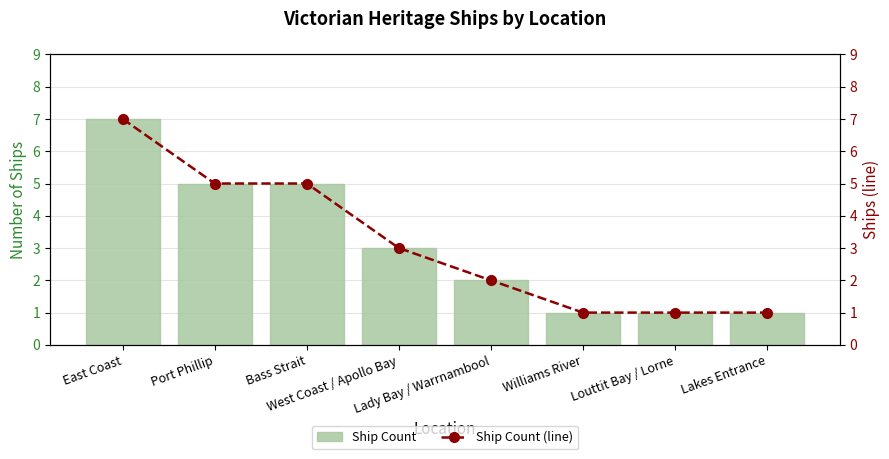

At Port Phillip, list the series in order from smallest to largest.

Ship Count, Ship Count (line)